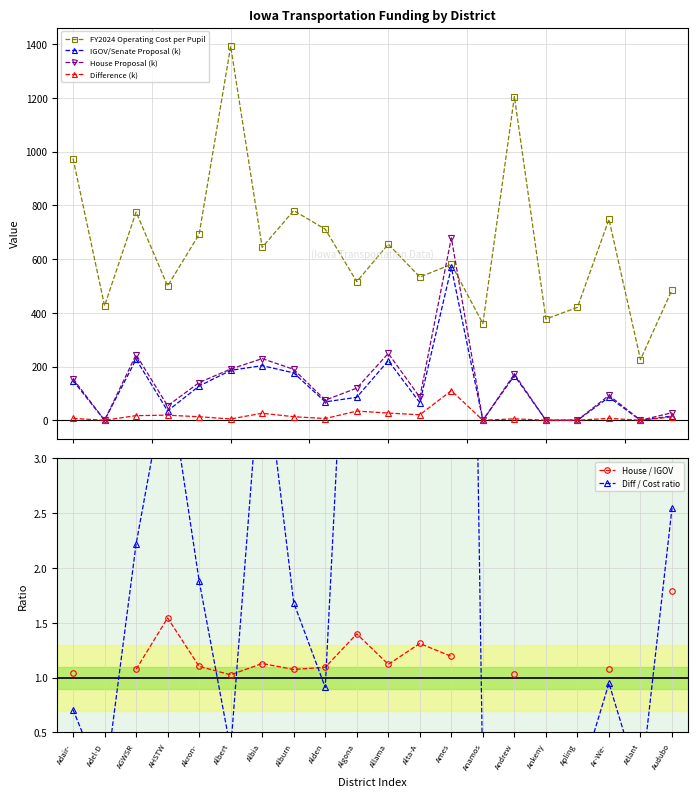

At how many categories does at least one series exceed 307?

19